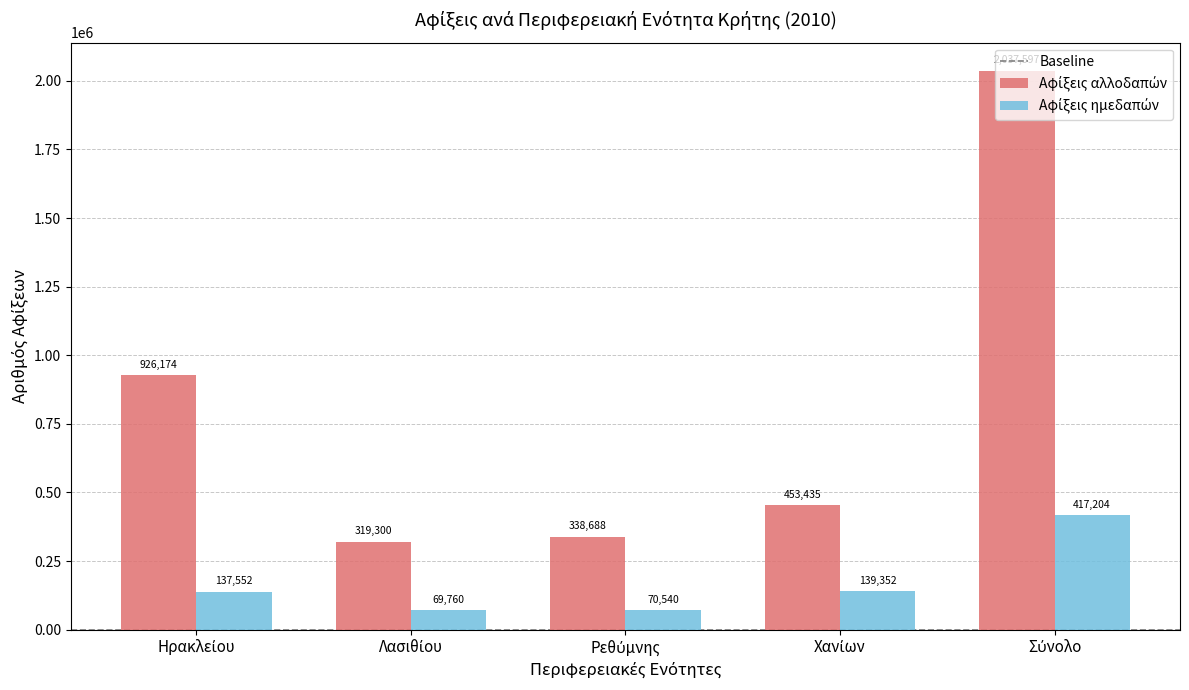

Does the chart contain any negative values?

No